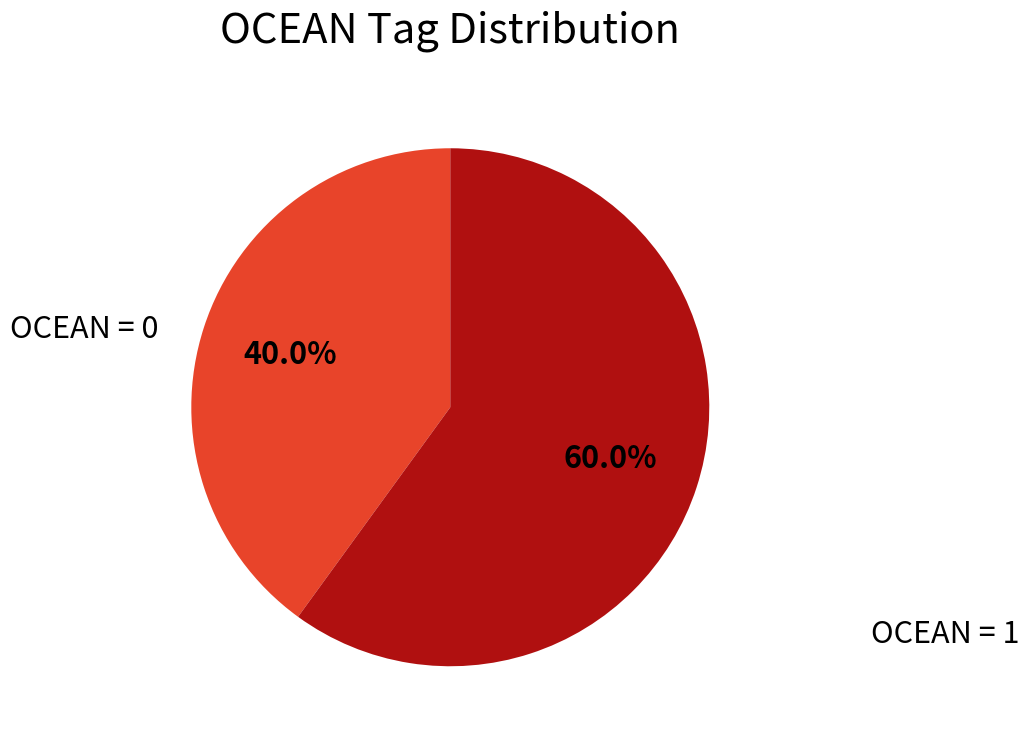

Is there any slice that represents more than half of the pie?

Yes